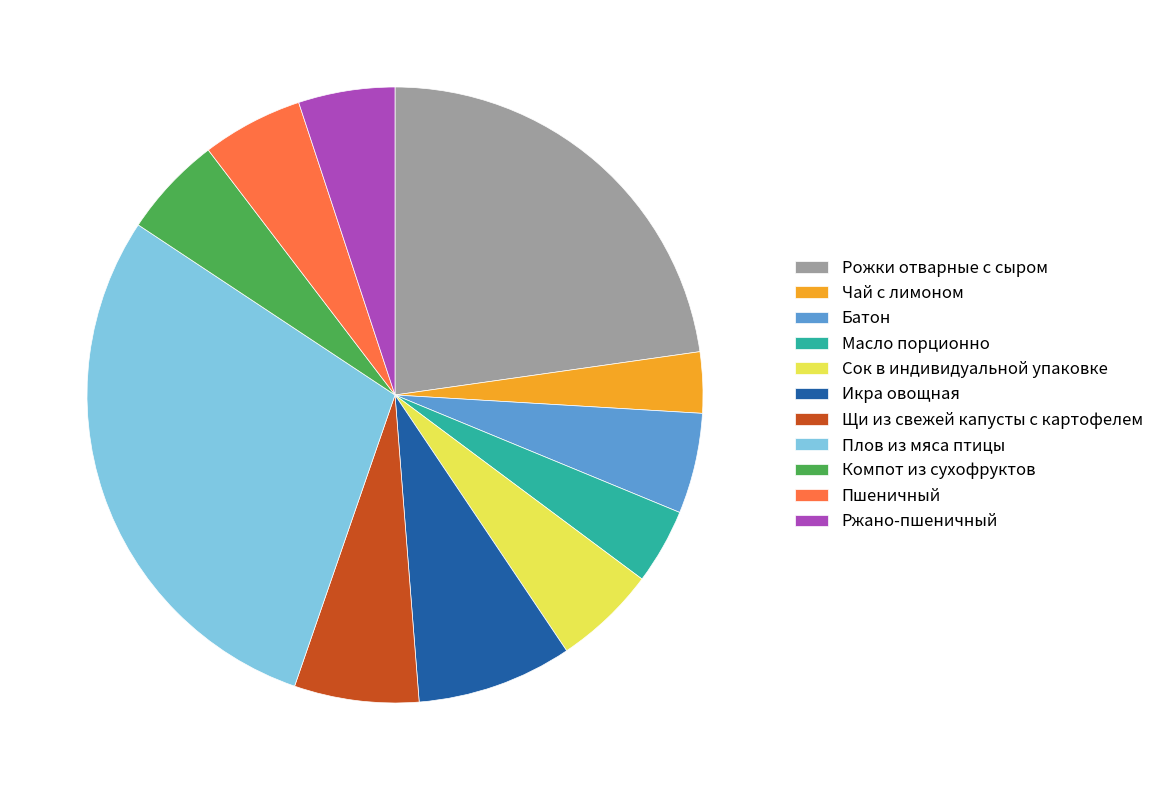

What is the largest slice in the pie chart?

Плов из мяса птицы